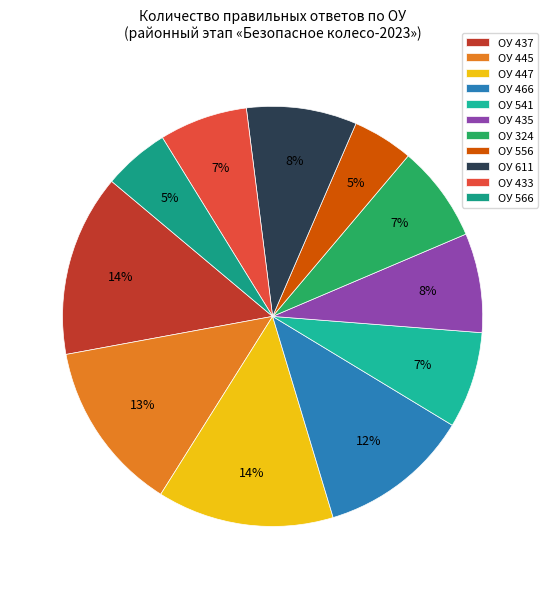

Is there any slice that represents more than half of the pie?

No